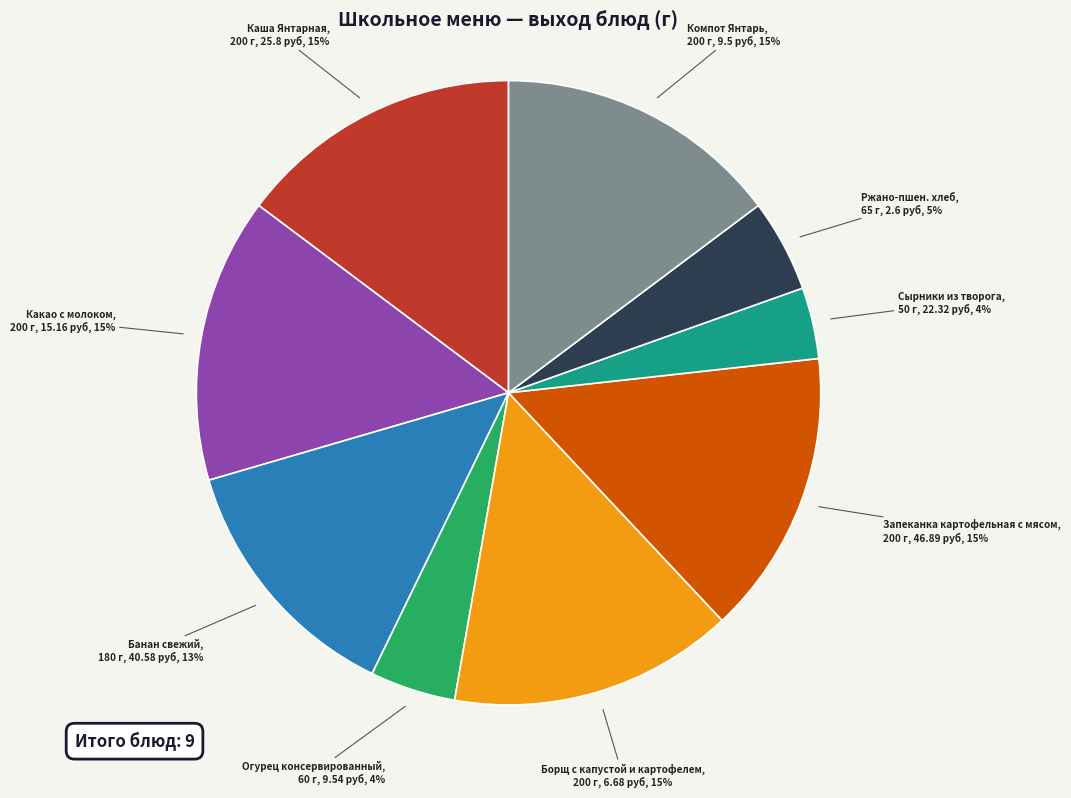

Count the number of slices in the pie.

9